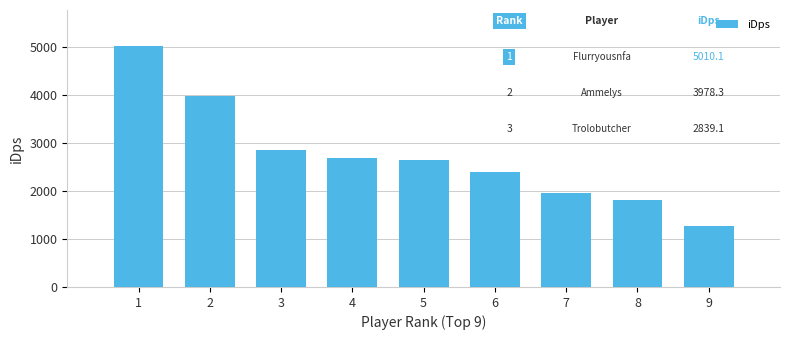

Reading left to right, transcribe all the data shown in this chart.

5010.1	3978.3	2839.1	2675.5	2634.0	2387.2	1956.7	1802.5	1266.9